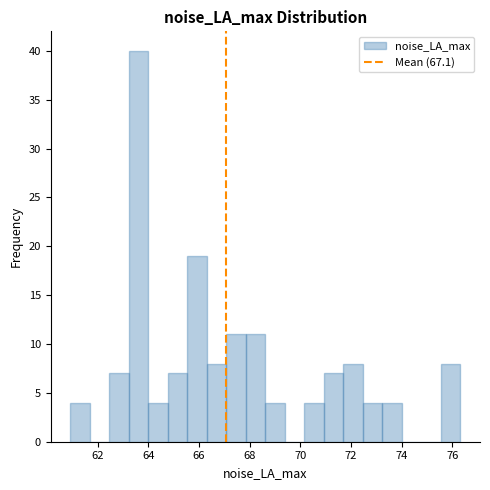

Read against the x-axis, roughly where is the centre of the tallest bar?

63.6